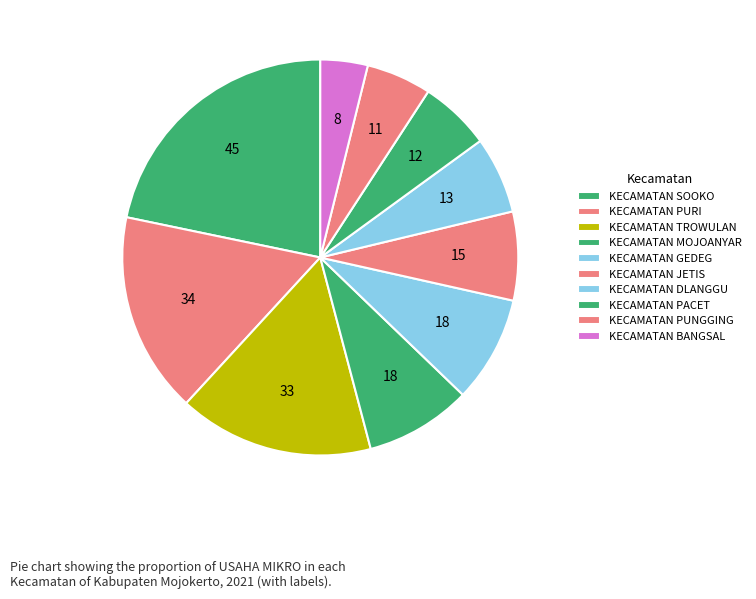

Count the number of slices in the pie.

10